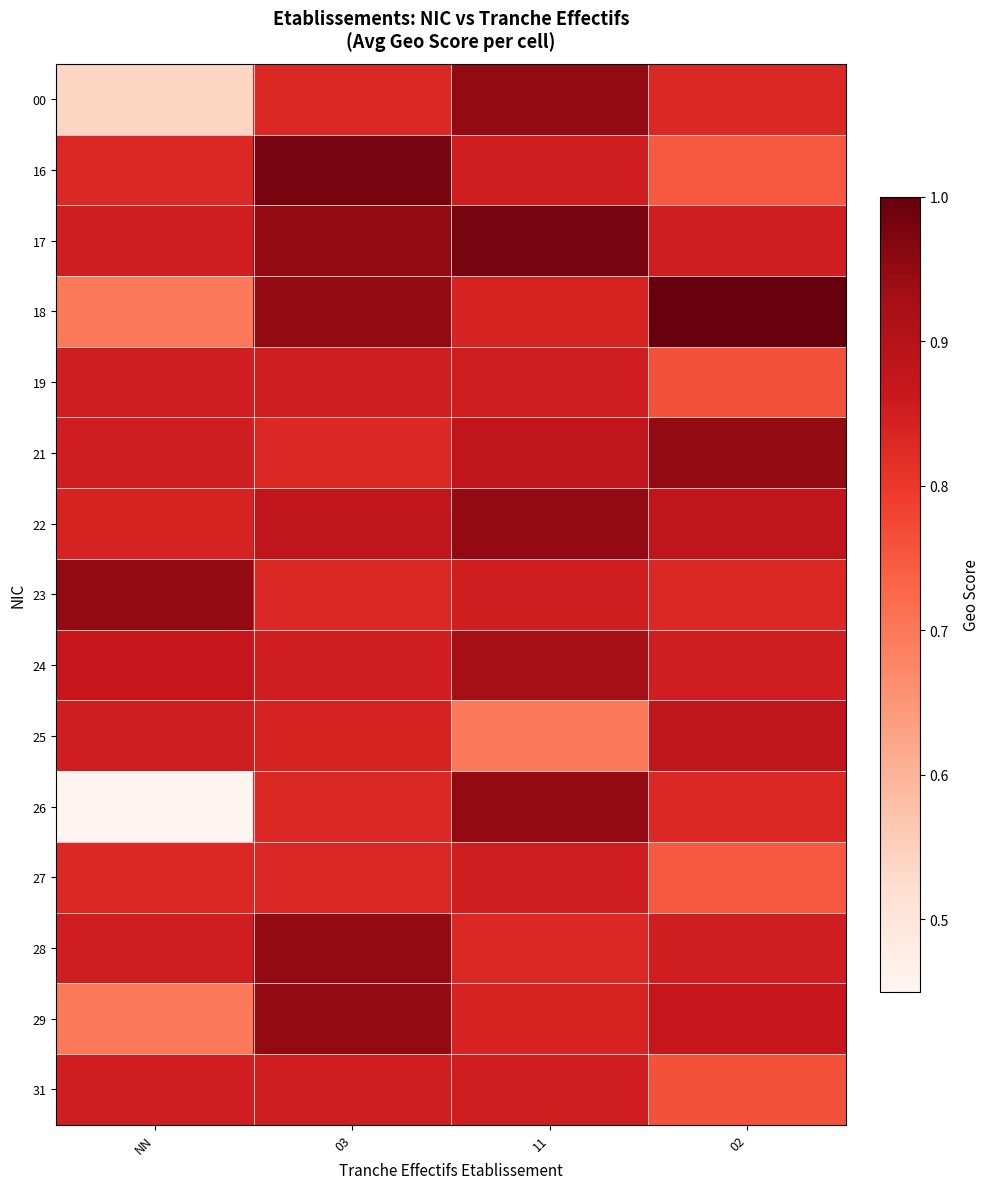

Rank the series by their maximum value, from highest to lowest.

18, 16, 17, 00, 21, 22, 23, 26, 28, 29, 24, 25, 19, 27, 31